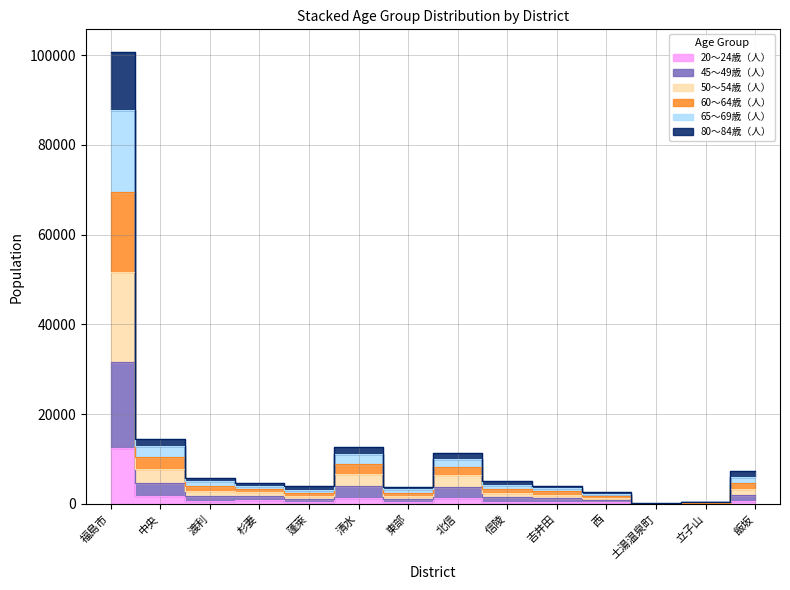

What are all the series names shown in the legend?

20～24歳（人）, 45～49歳（人）, 50～54歳（人）, 60～64歳（人）, 65～69歳（人）, 80～84歳（人）